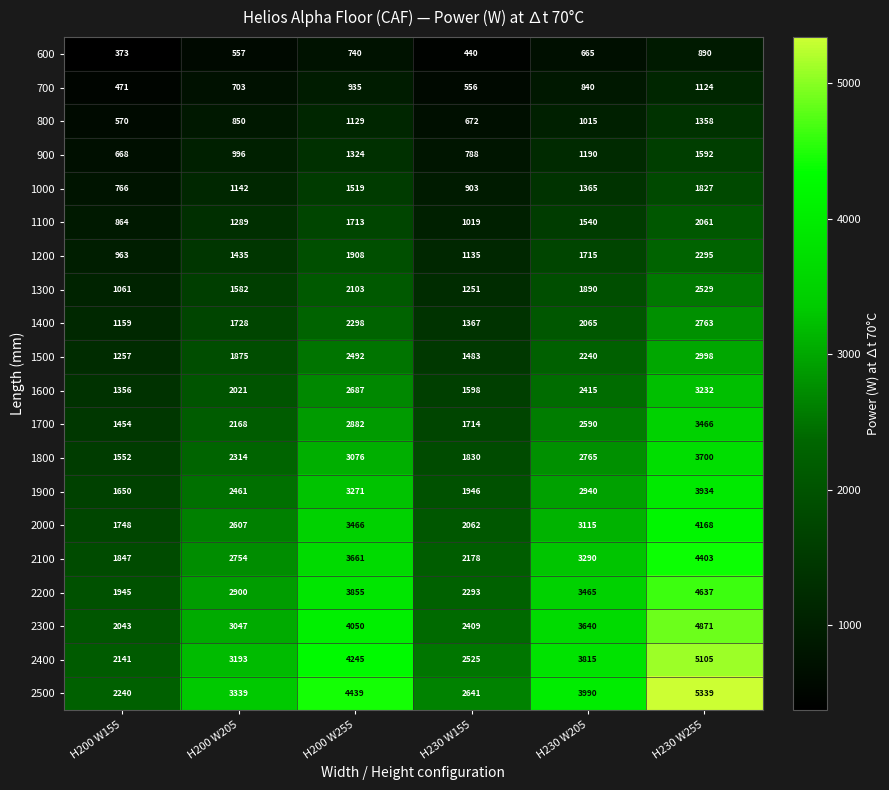

At which category is the sum across all series the highest?

H230 W255